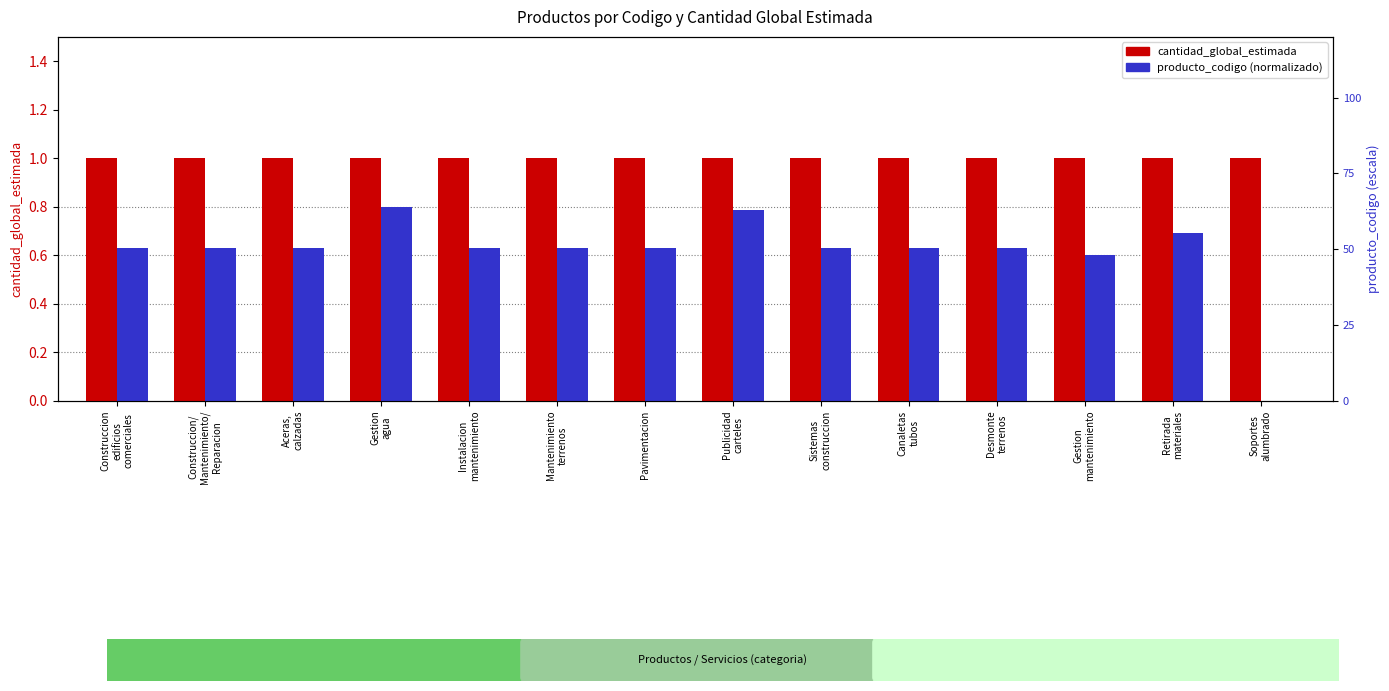

How many groups of bars are there?

14